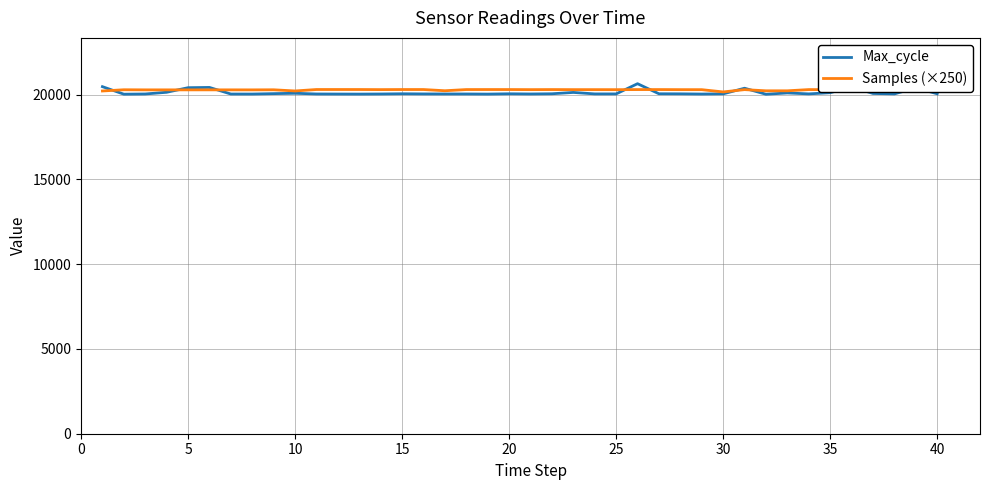

Which series has the largest range (max minus min)?

Max_cycle